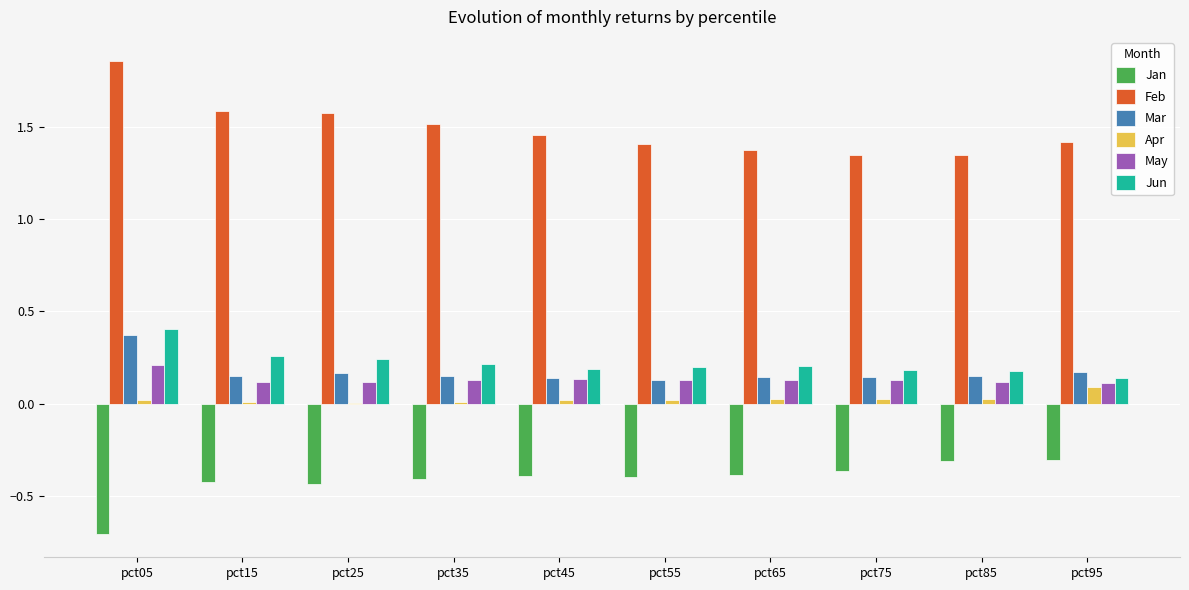

At which category is the sum across all series the highest?

pct05